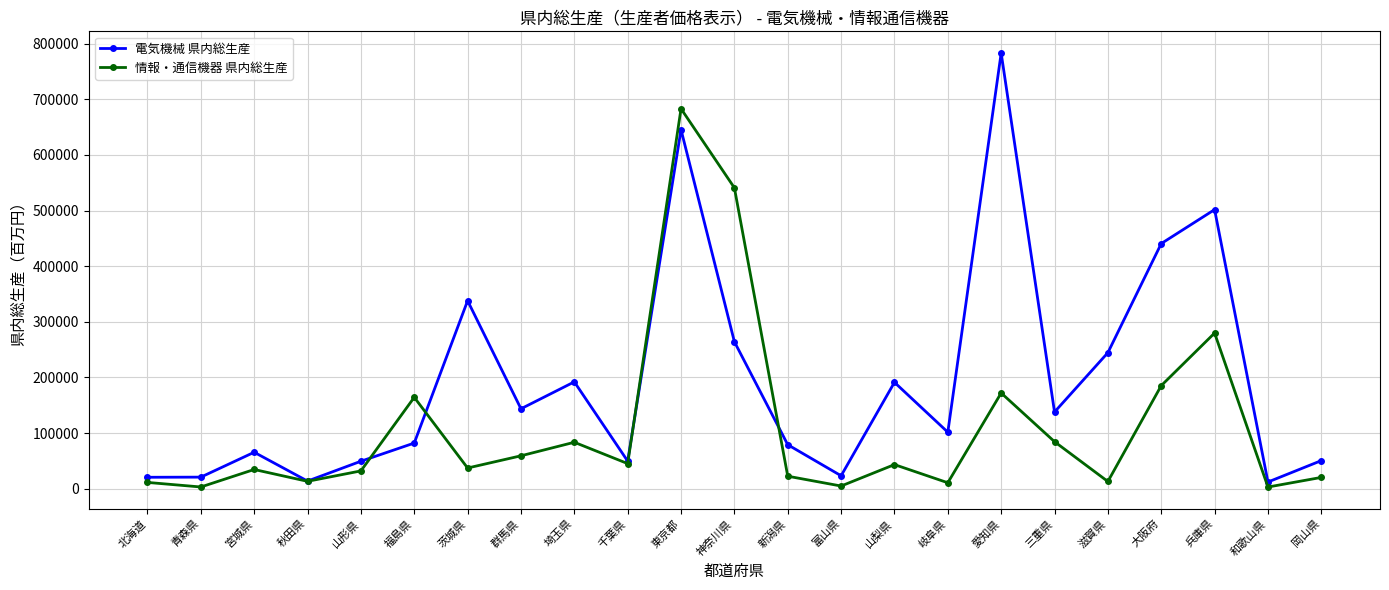

How many data points in 情報・通信機器 県内総生産 are less than 37125?

11